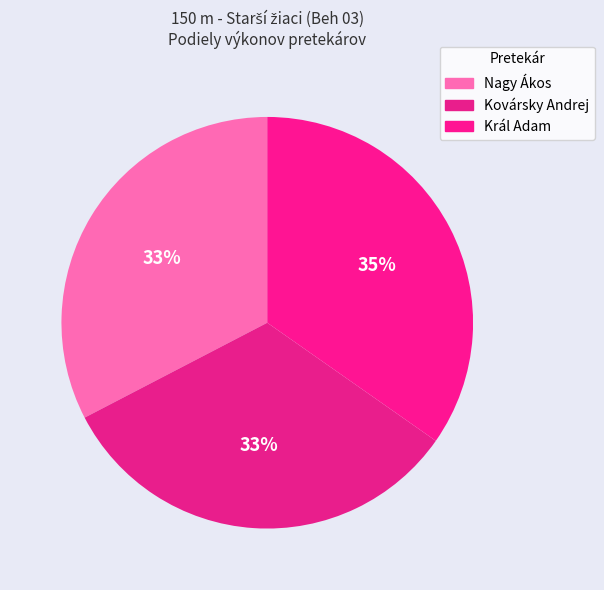

Which has a higher value, Nagy Ákos or Kovársky Andrej?

Kovársky Andrej